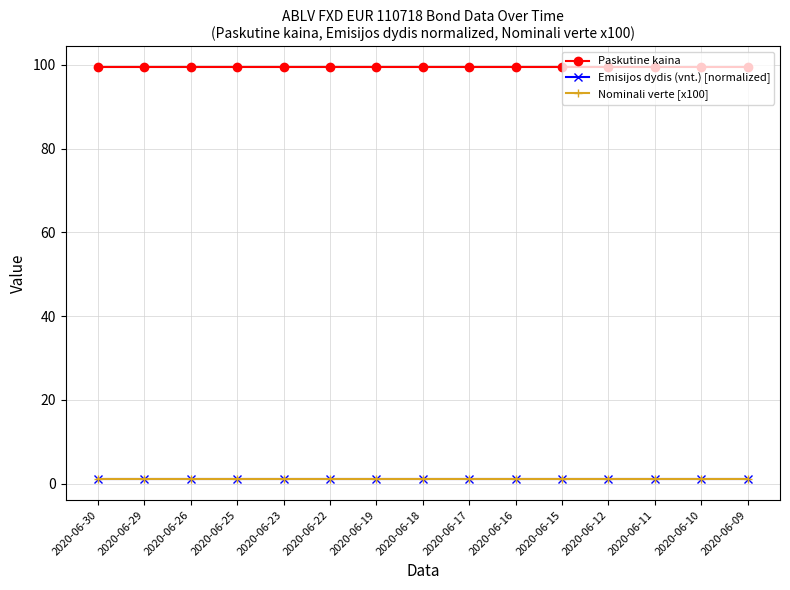

Reading left to right, what are all the values shown in this chart?

Paskutine kaina: 99.4	99.4	99.4	99.4	99.4	99.4	99.4	99.4	99.4	99.4	99.4	99.4	99.4	99.4	99.4
Emisijos dydis (vnt.) [normalized]: 1.0	1.0	1.0	1.0	1.0	1.0	1.0	1.0	1.0	1.0	1.0	1.0	1.0	1.0	1.0
Nominali verte [x100]: 1.0	1.0	1.0	1.0	1.0	1.0	1.0	1.0	1.0	1.0	1.0	1.0	1.0	1.0	1.0